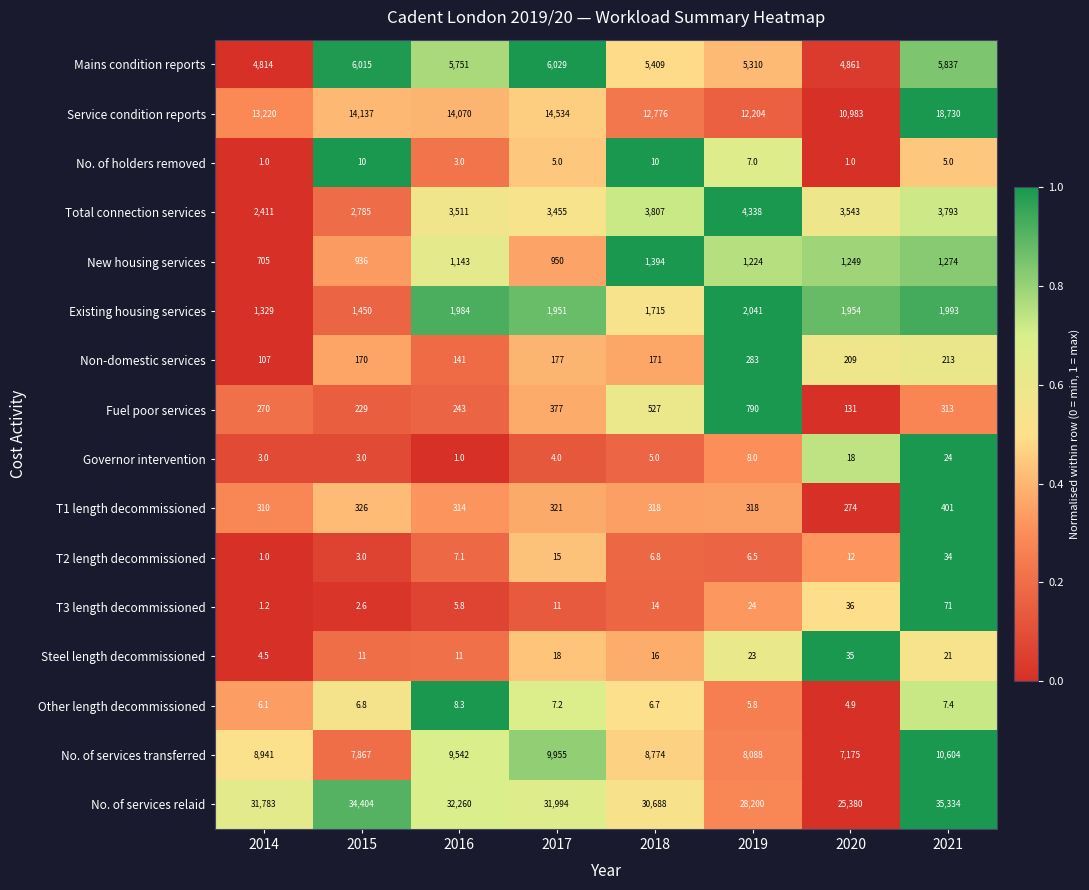

Which series changed the most between 2014 and 2021?

Service condition reports